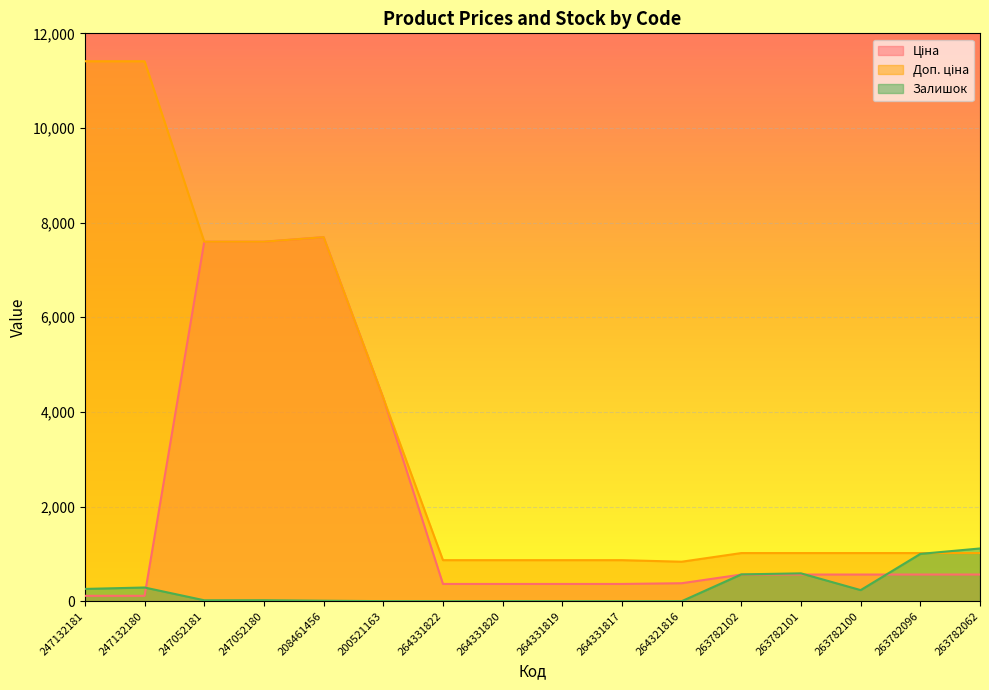

Rank the categories by Ціна value from lowest to highest.

247132181, 247132180, 264331822, 264331820, 264331819, 264331817, 264321816, 263782102, 263782101, 263782100, 263782096, 263782062, 200521163, 247052181, 247052180, 208461456